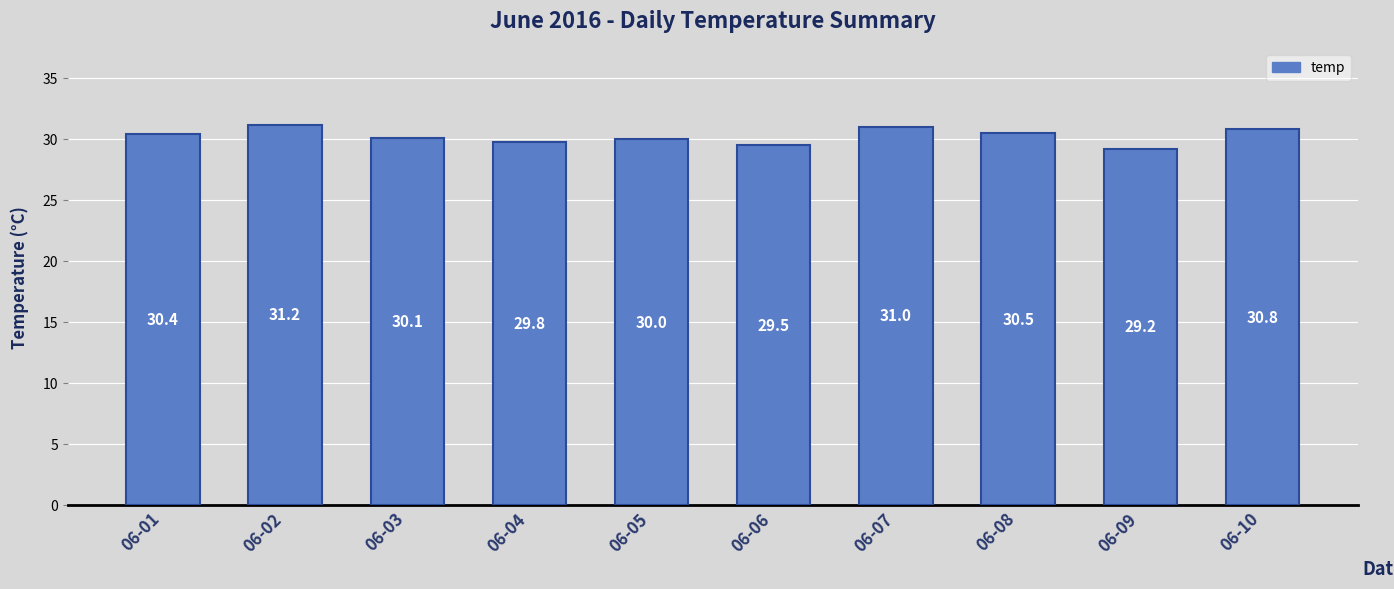

Reading right to left, transcribe all the data shown in this chart.

30.8	29.2	30.5	31.0	29.5	30.0	29.8	30.1	31.2	30.4